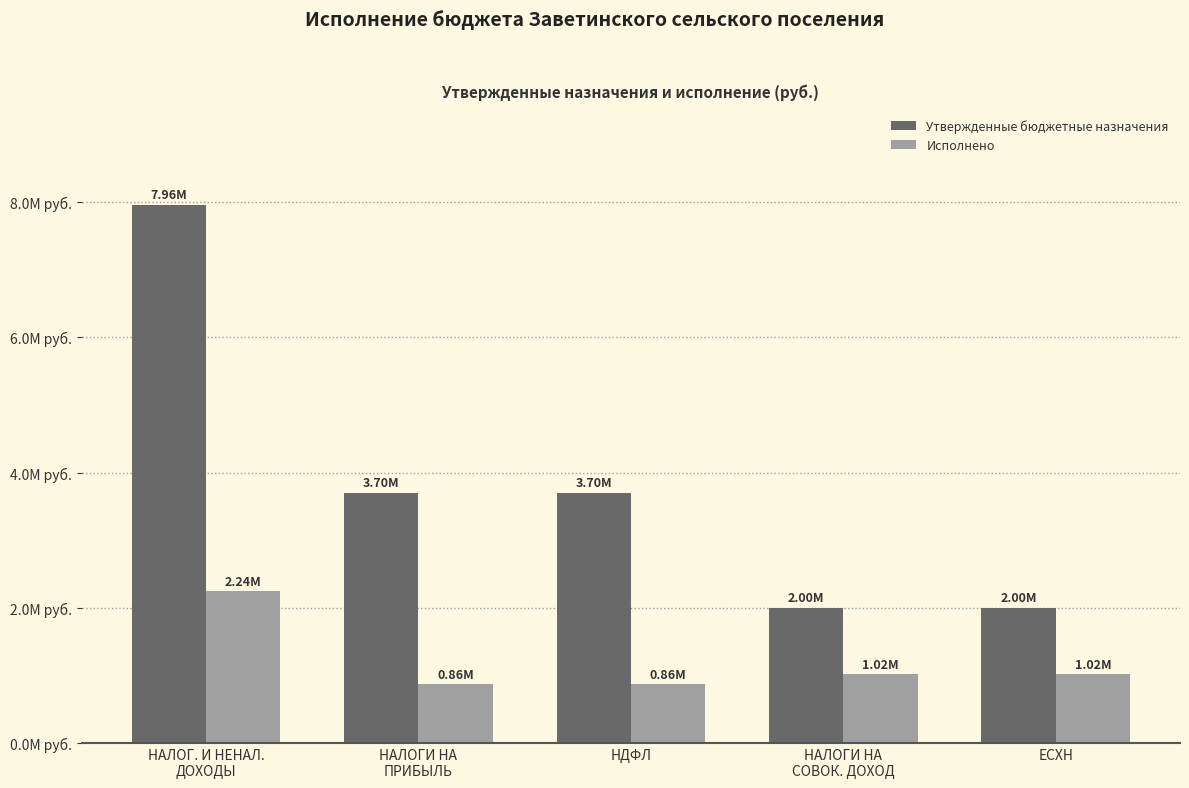

Which series has the largest range (max minus min)?

Утвержденные бюджетные назначения